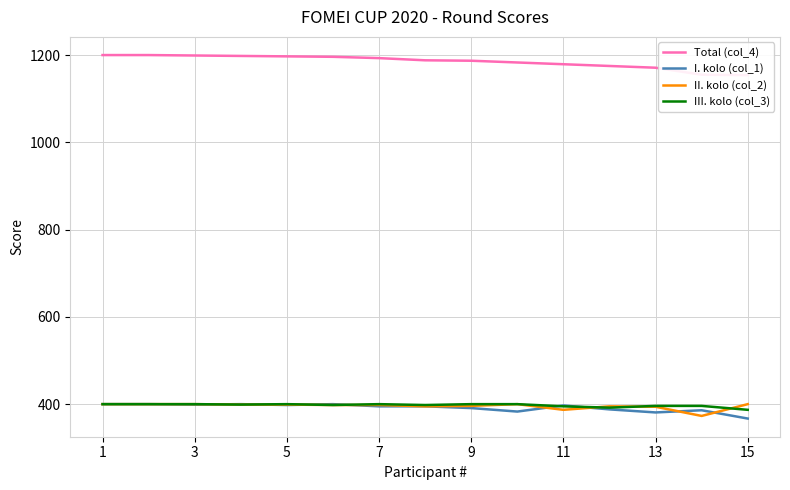

What is the total value across all series at 9?

2394